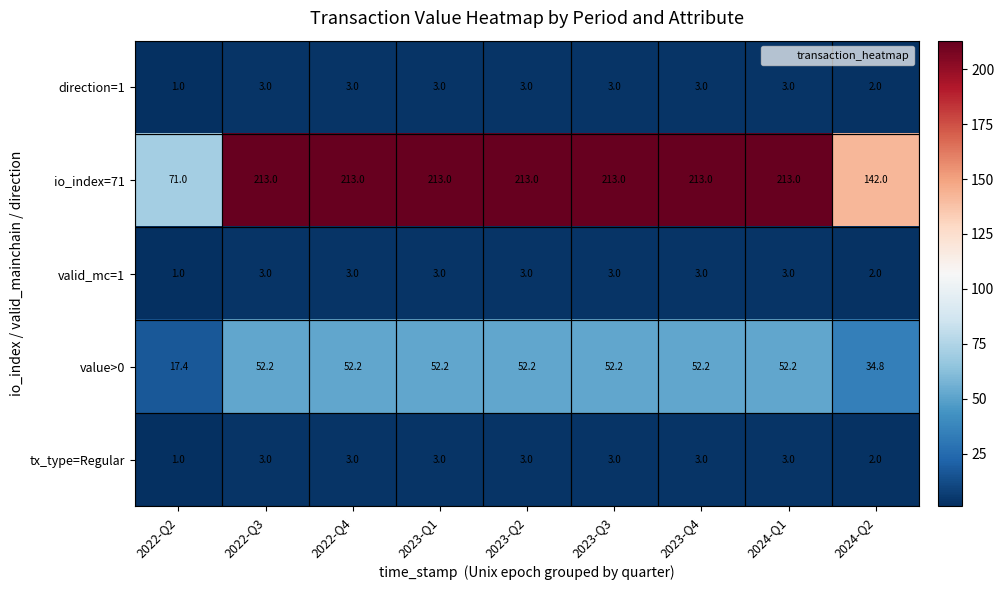

At which label is value>0 closest to 34?

2024-Q2